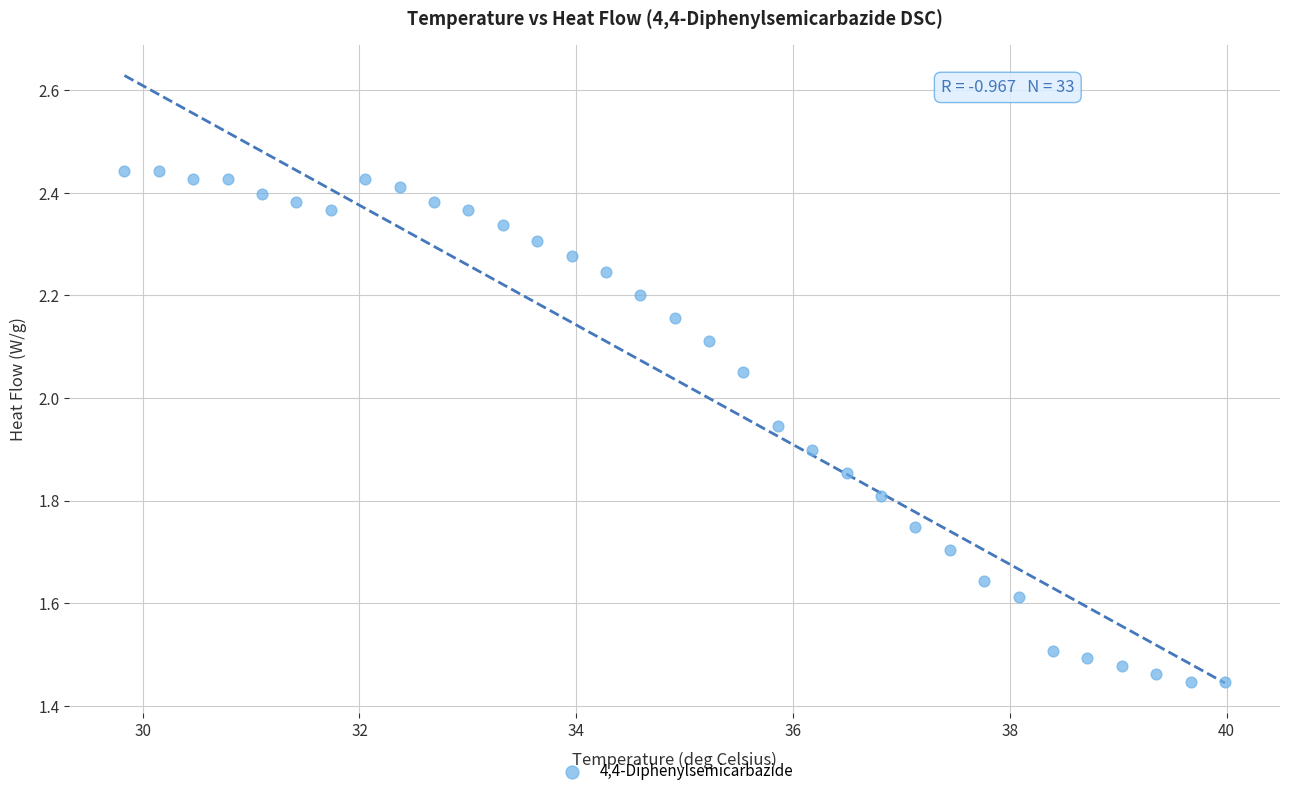

What is the range of Y values (max minus min)?

1.0